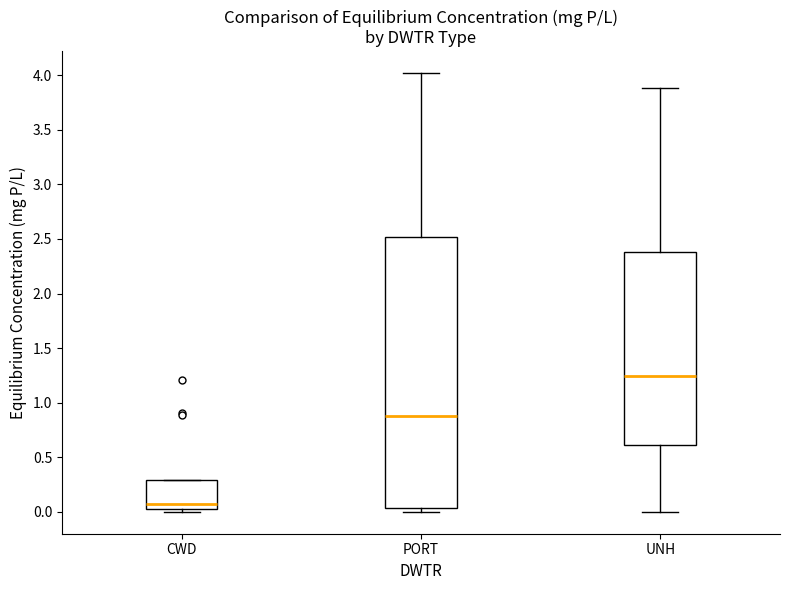

Where is the lower edge of the box for CWD on the y-axis? The values are not printed on the chart, so give them approximately, as read against the axis.

0.00